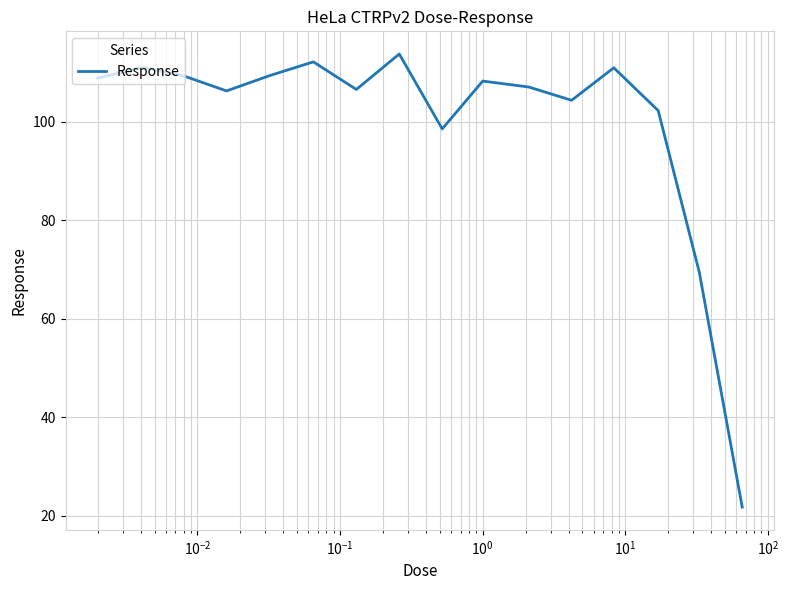

What is the greatest value displayed?

113.8